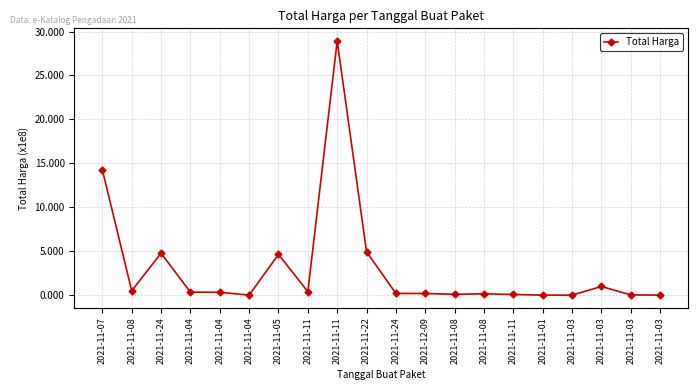

Is this an area chart (filled region under the line)?

No